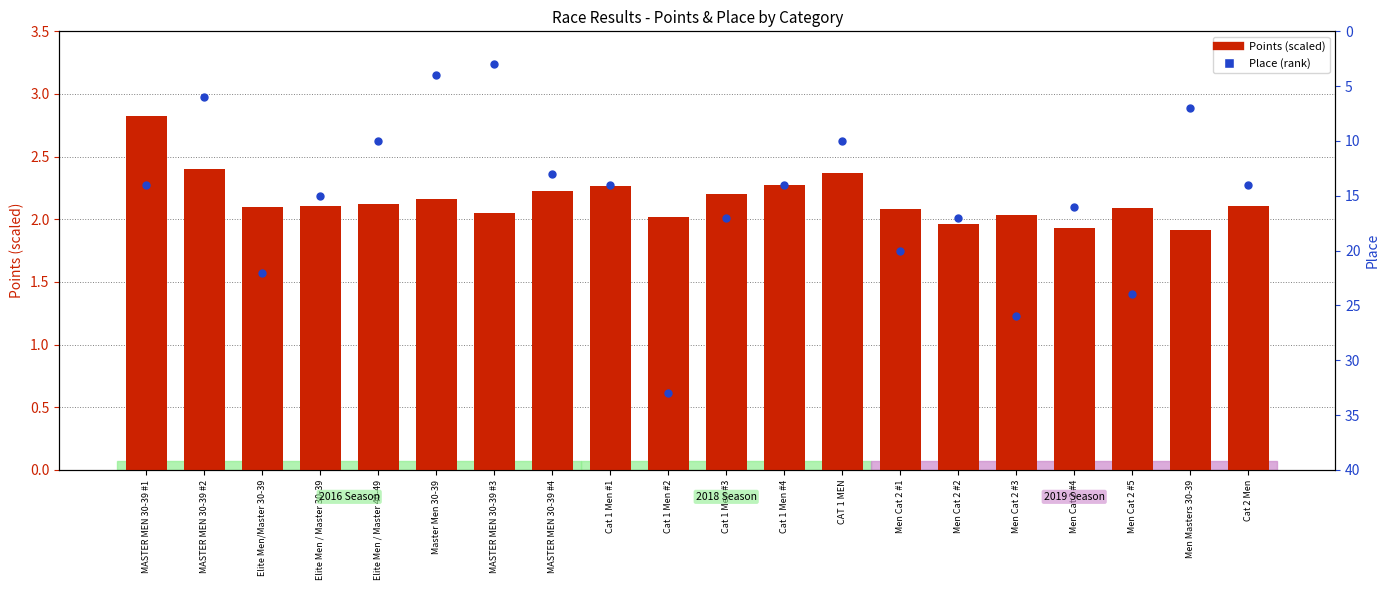

Which series has the widest spread of Y values?

Place